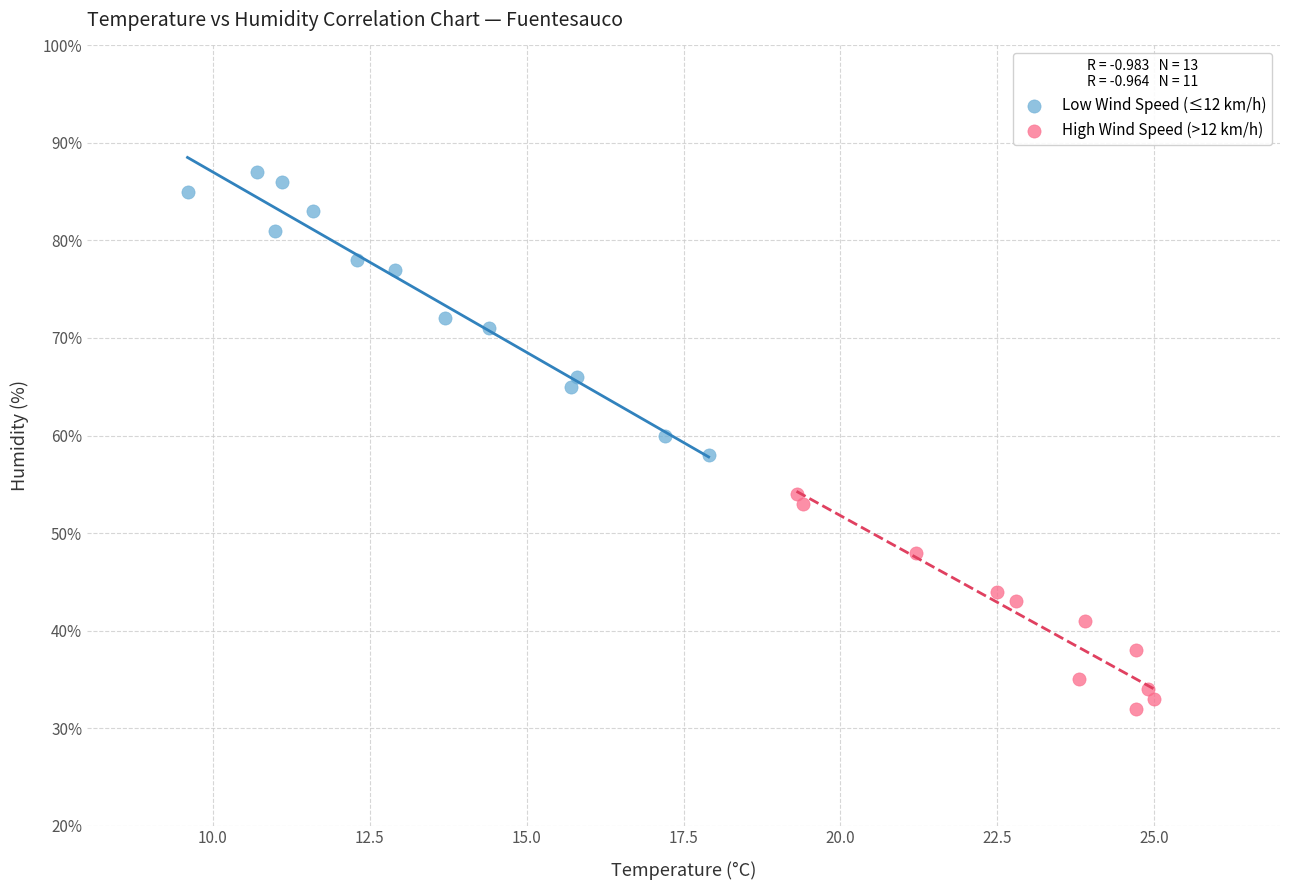

Which series reaches the minimum Y coordinate?

High Wind Speed (>12 km/h)